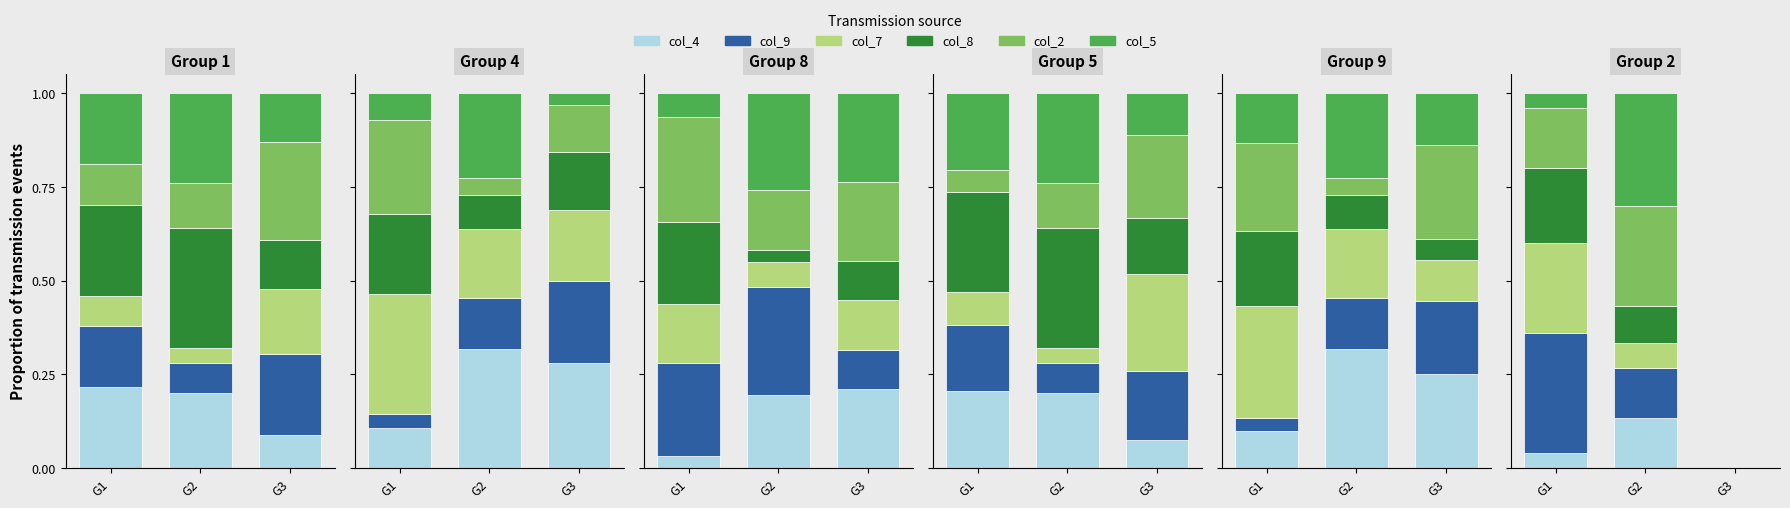

What is the value of the col_8 bar at the 2nd from the left?

0.1